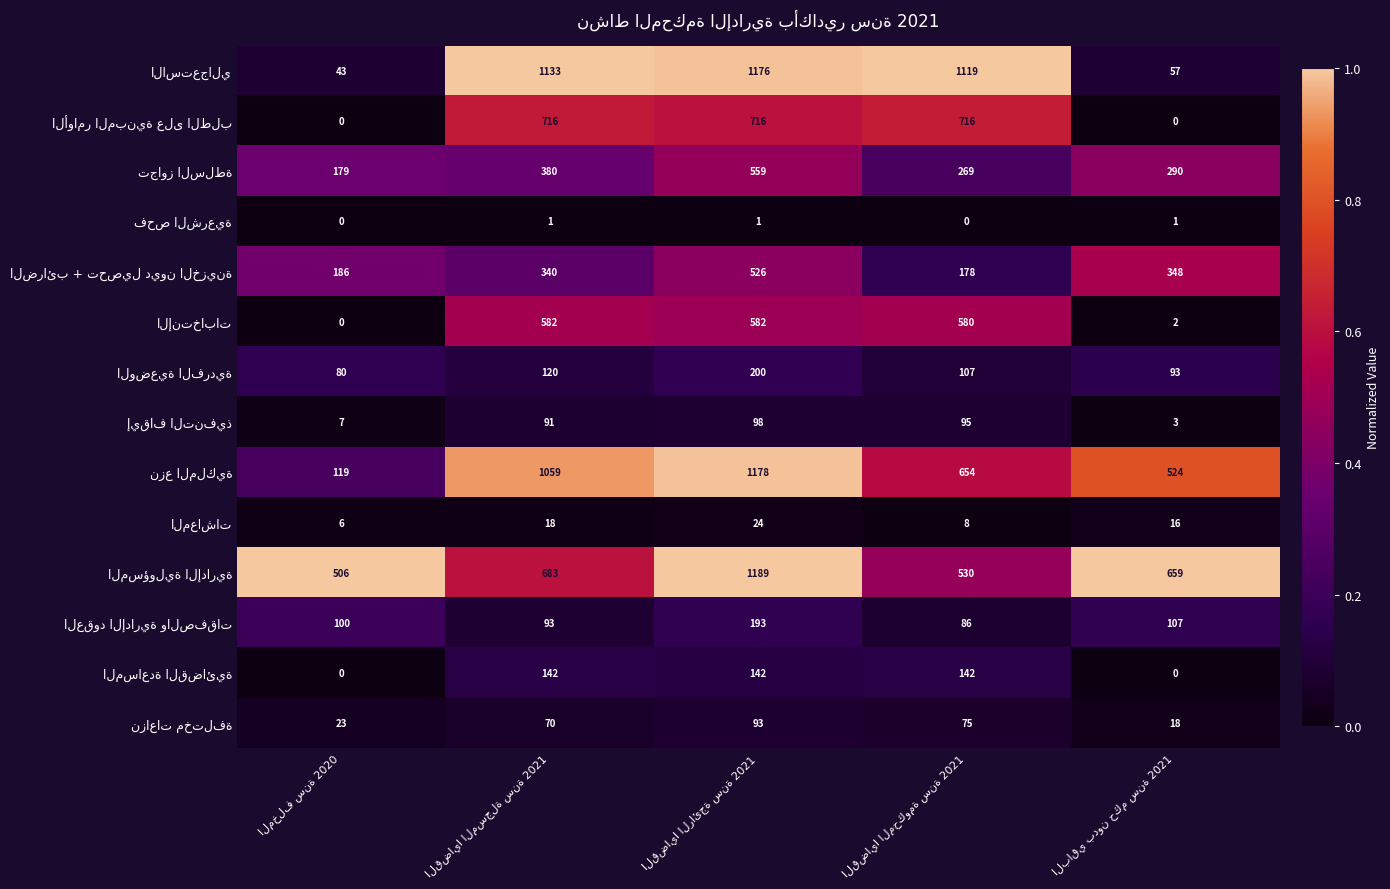

At how many categories does at least one series exceed 347?

5